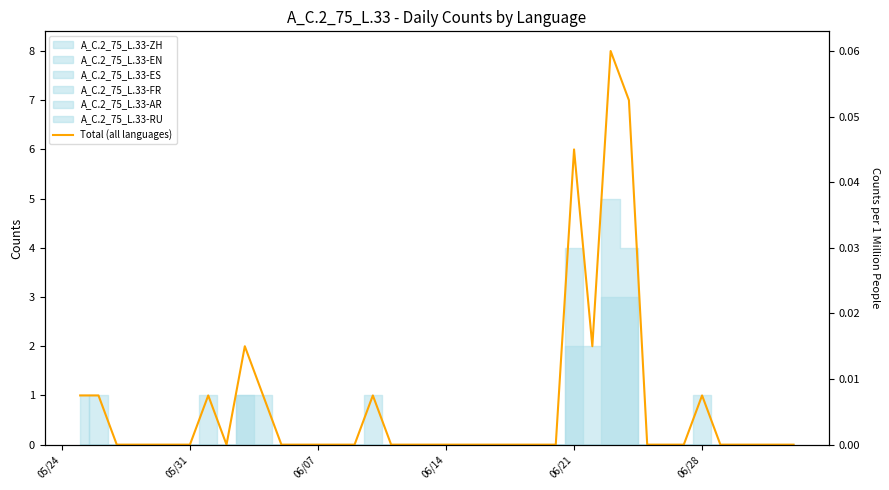

What is the greatest value displayed?

8